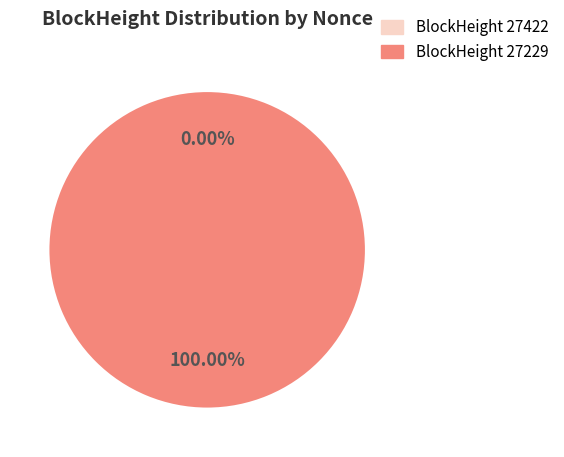

Does 27229 account for over 50% of the chart?

Yes